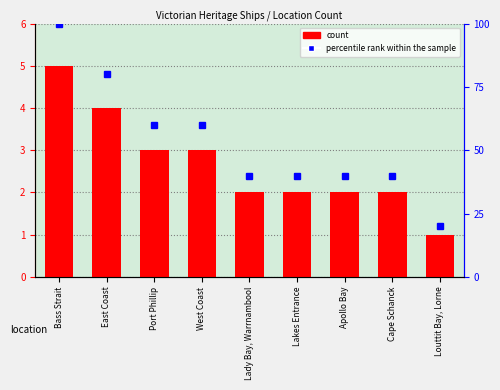

What is the sum of the values at Apollo Bay and East Coast?

6